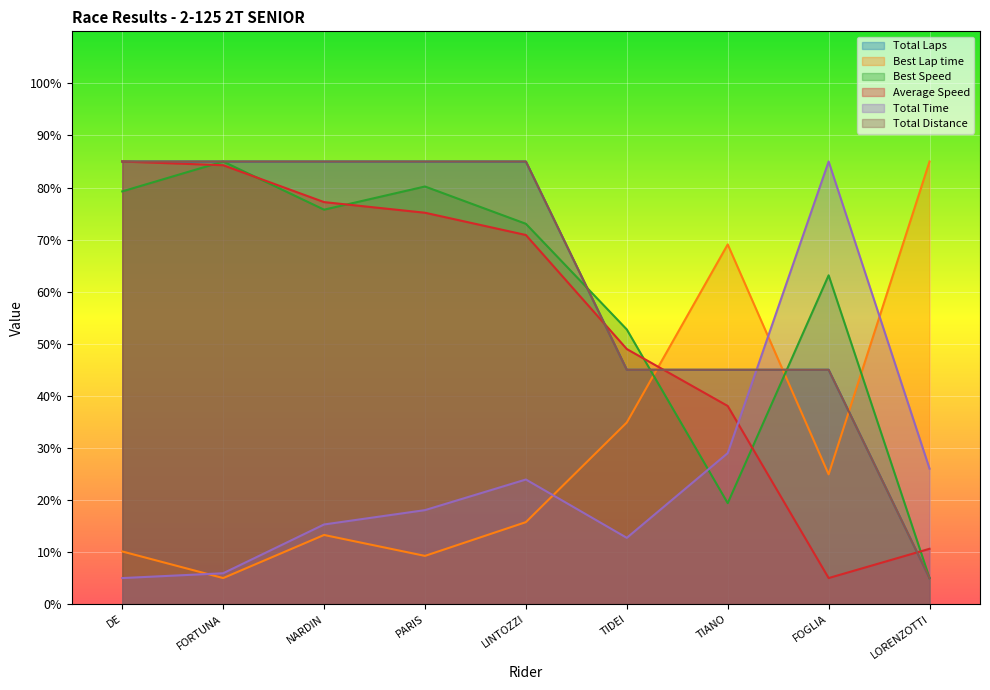

True or false: Best Lap time has more than 2 interior local peaks.

False